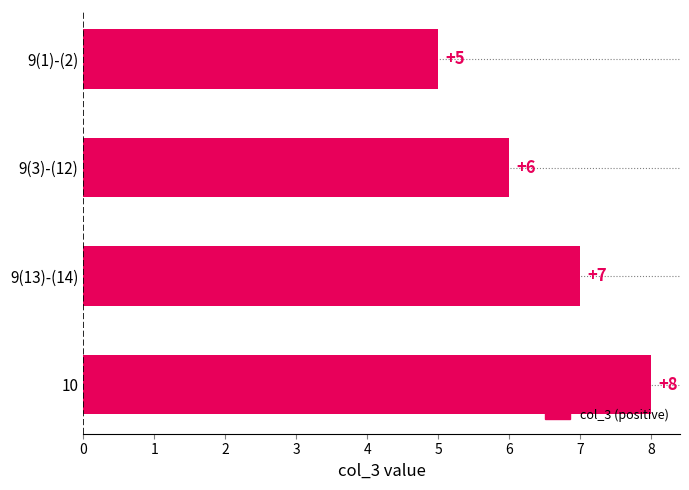

Read the value at 9(3)-(12).

6